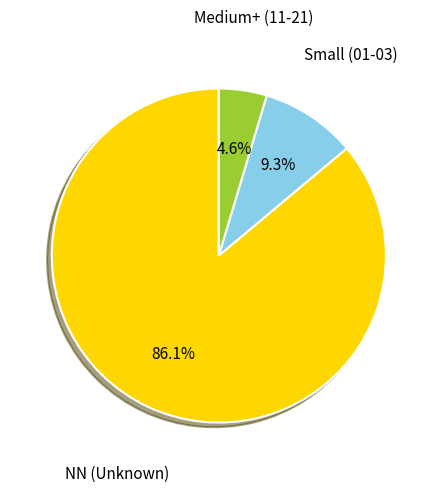

Which has a higher value, Medium+ (11-21) or NN (Unknown)?

NN (Unknown)